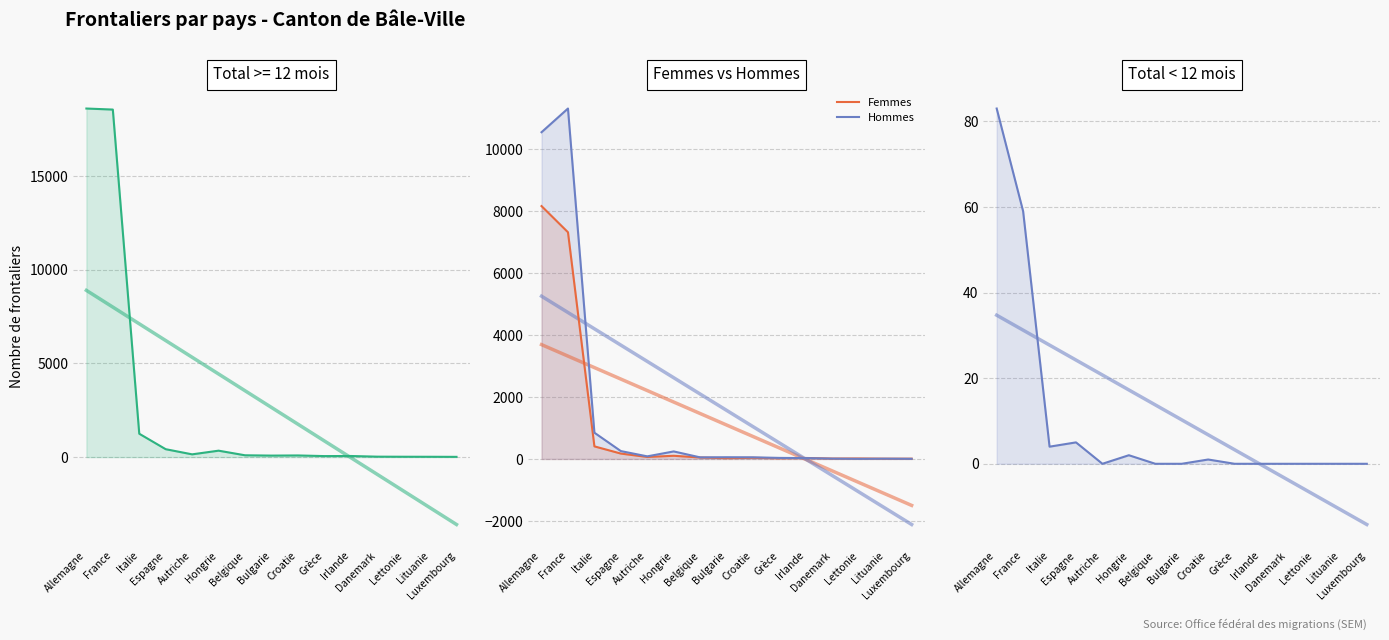

How many interior local peaks does the Total (< 12 mois) series have?

3